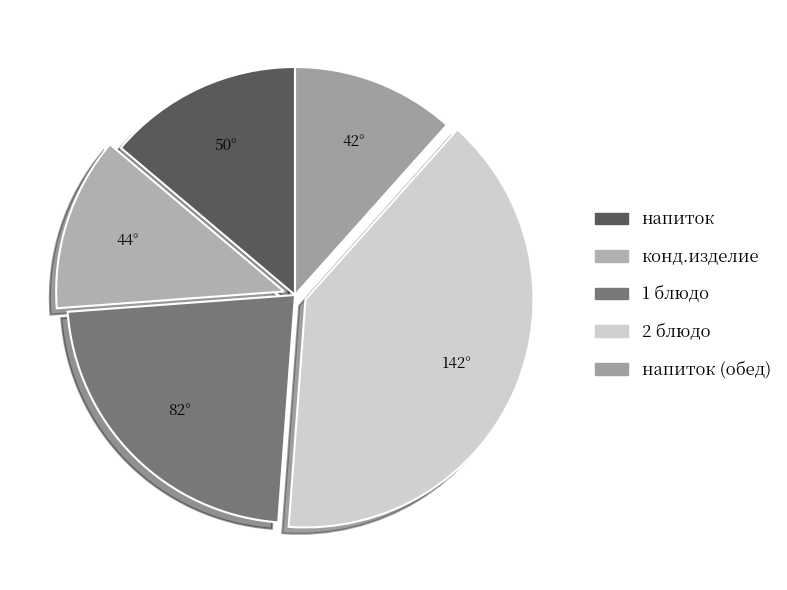

Is it true that напиток is 14% of the pie?

True